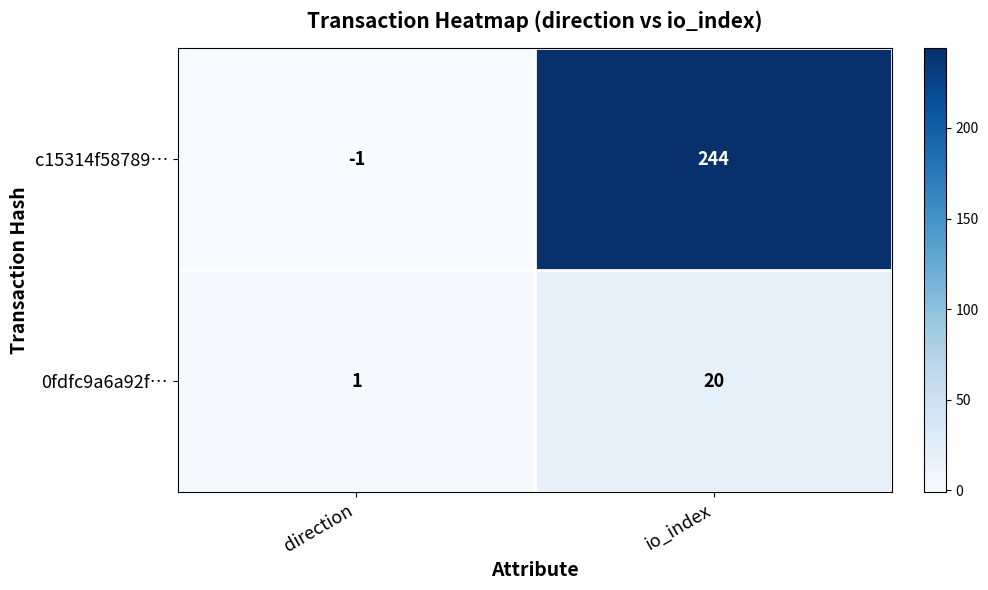

Rank the series by their maximum value, from highest to lowest.

c15314f58789…, 0fdfc9a6a92f…